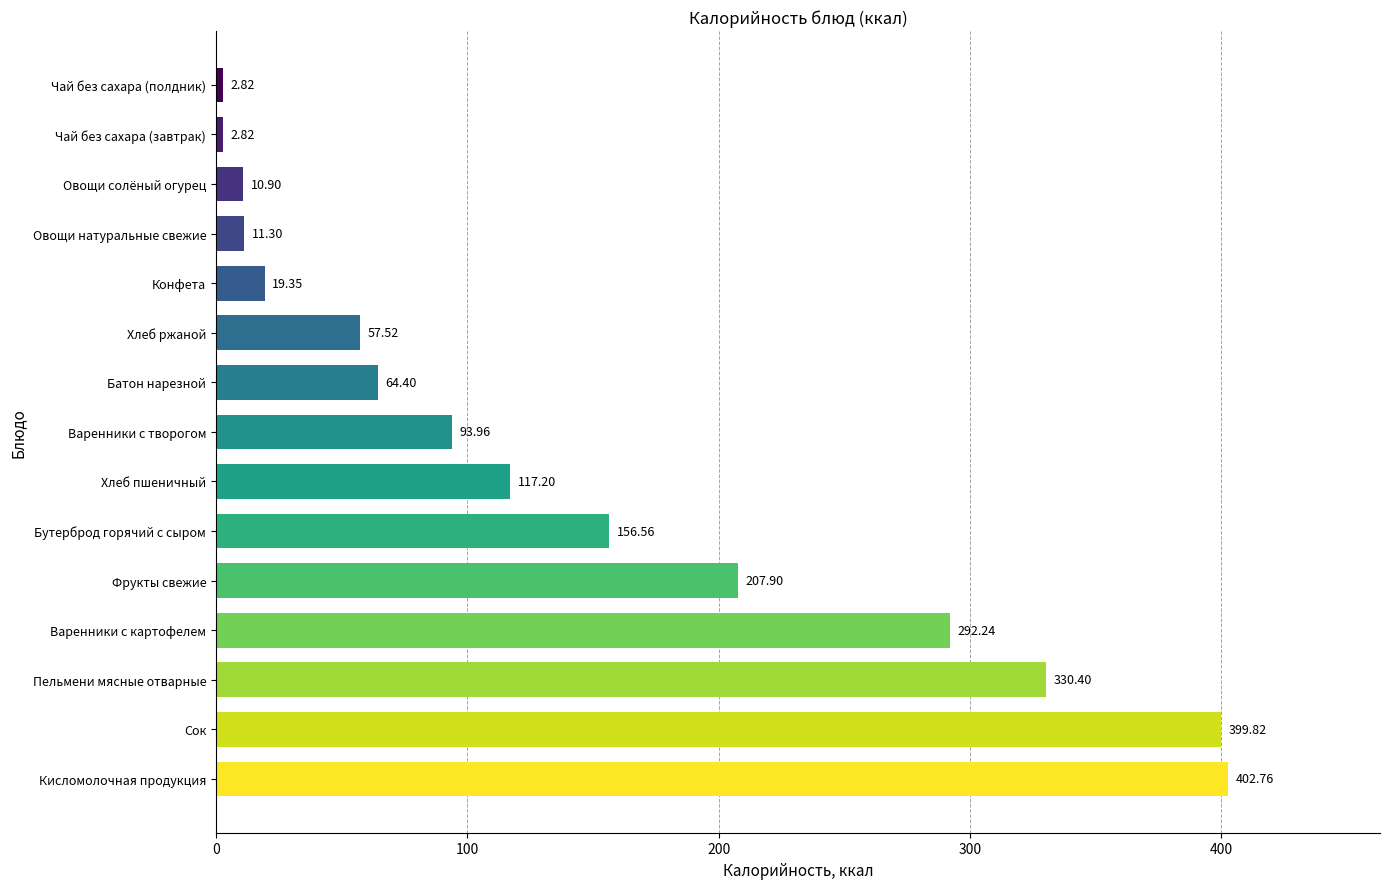

What is the difference between the maximum and second lowest values?

399.9